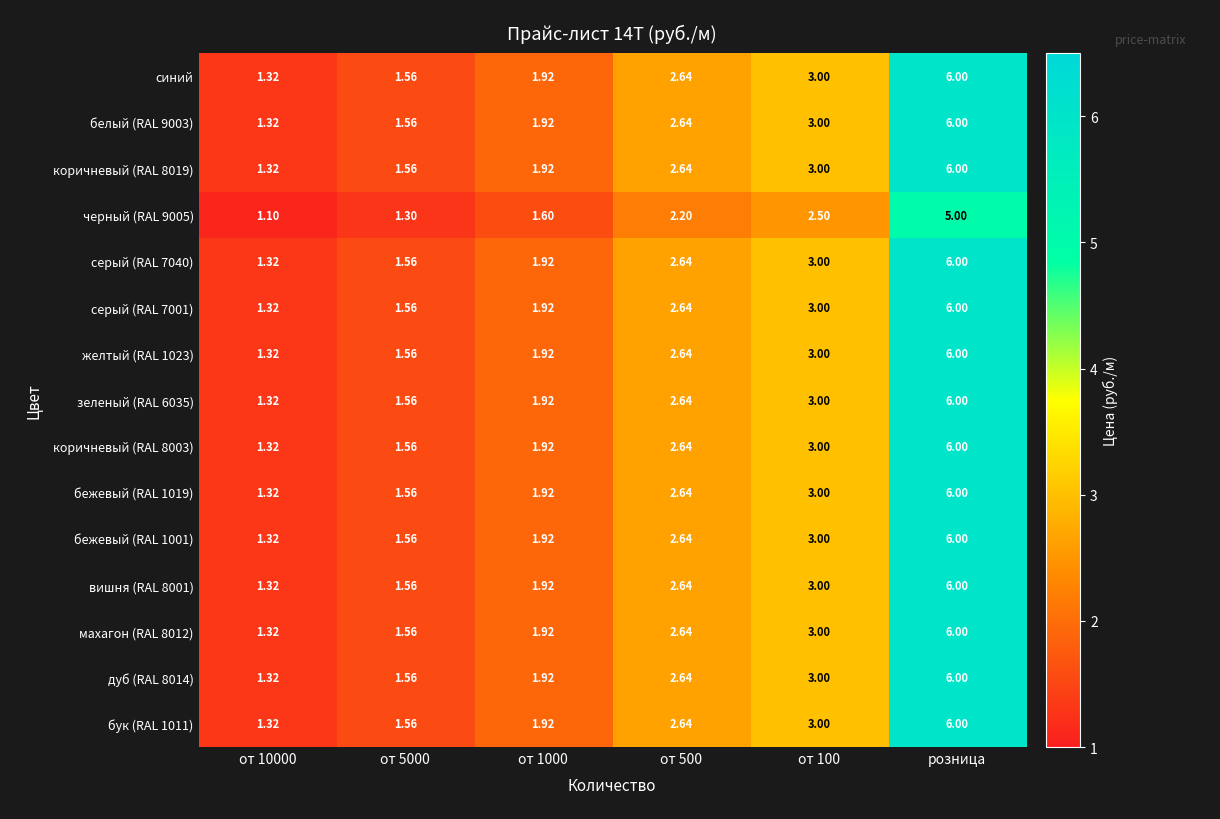

At which category does the chart reach its minimum across all series?

от 10000